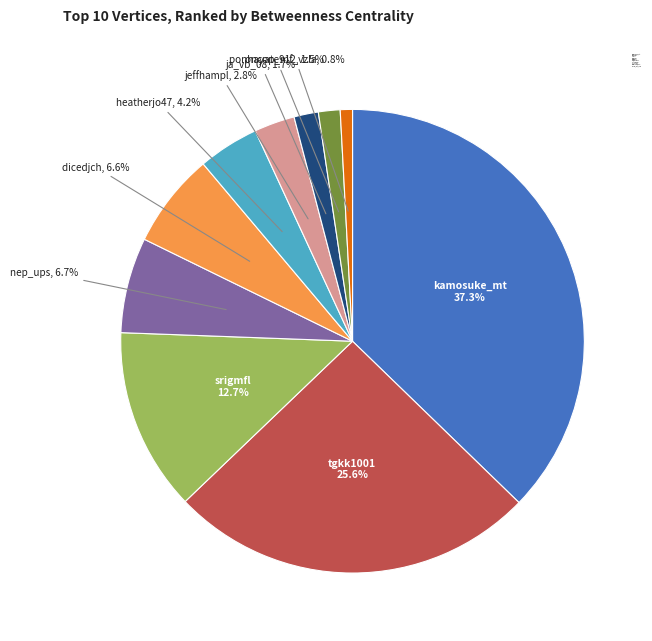

Do kamosuke_mt and dicedjch together represent more than half of the pie?

No